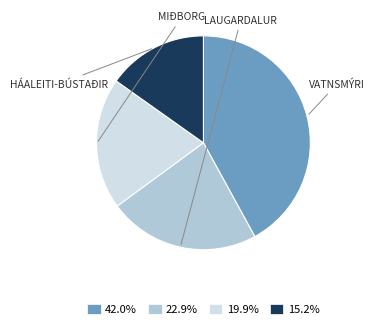

Is there any slice that represents more than half of the pie?

No